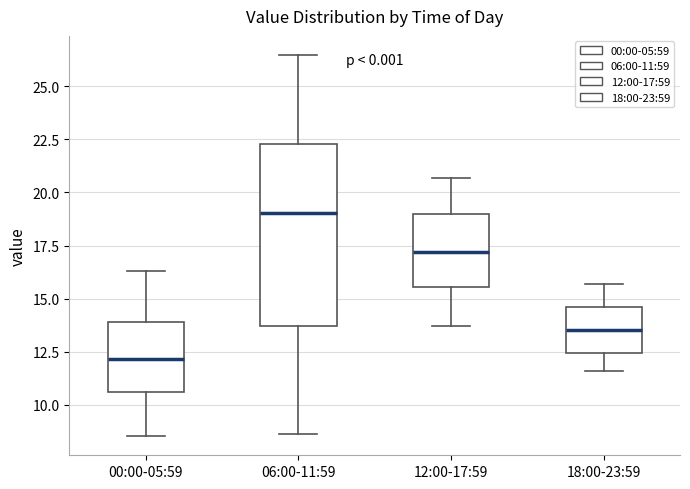

Where is the upper edge of the box for 06:00-11:59 on the y-axis? The values are not printed on the chart, so give them approximately, as read against the axis.

22.5